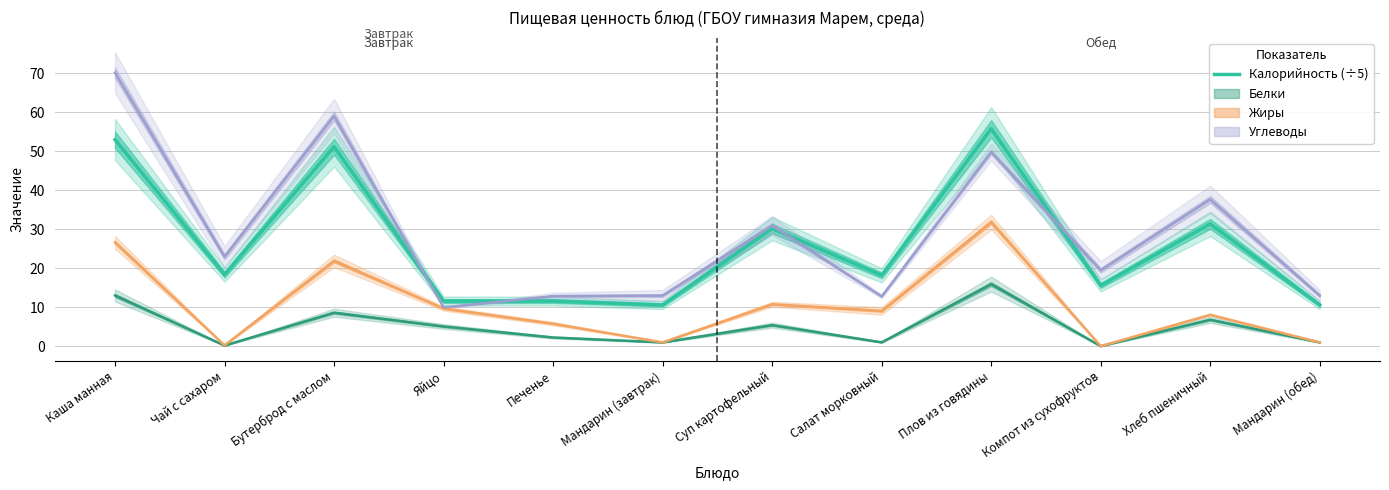

What is the change in value from Компот из сухофруктов to Хлеб пшеничный?

+15.8